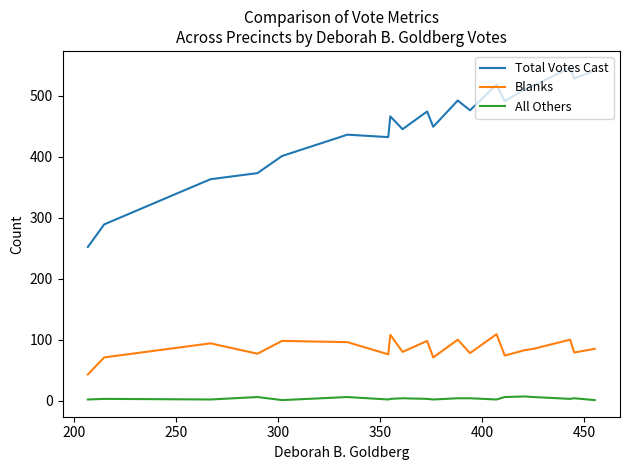

Which series has the largest range (max minus min)?

Total Votes Cast